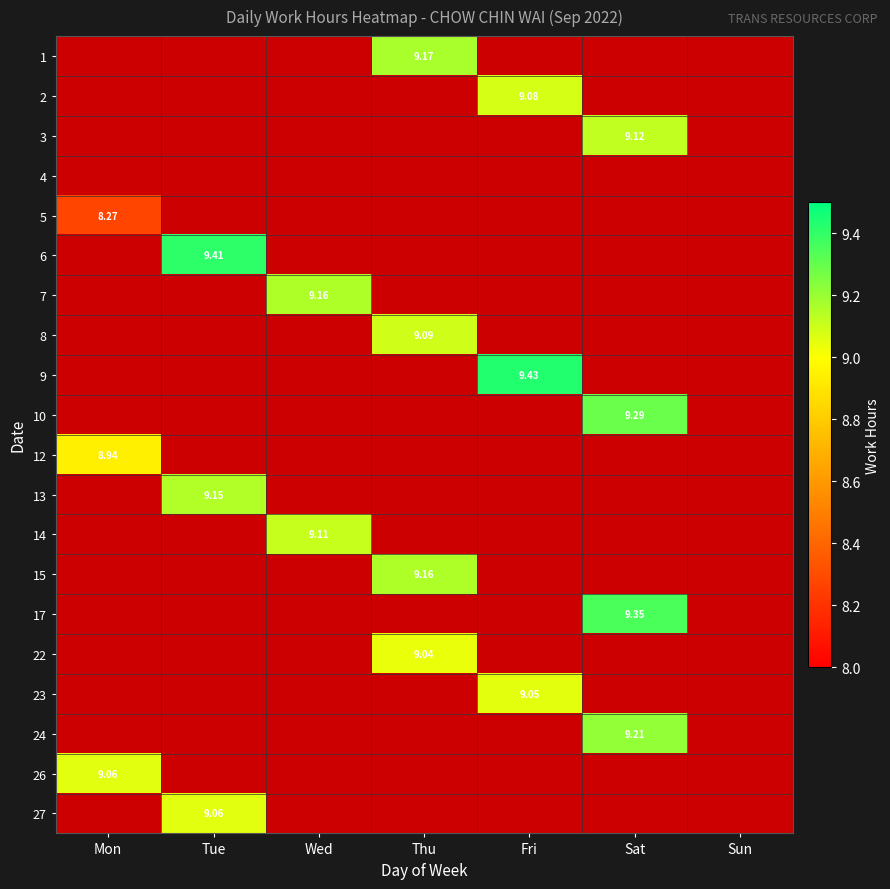

What is the difference between the highest and lowest values at Thu?

0.1